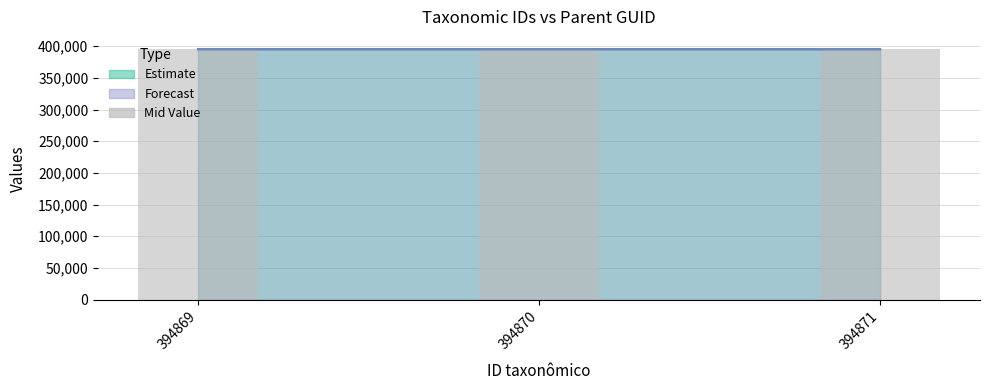

Reading left to right, transcribe all the data shown in this chart.

Estimate (upper bound): 394869=394868.0	394870=394868.0	394871=394868.0
Forecast (line): 394869=394869.0	394870=394870.0	394871=394871.0
Mid Value (bar): 394869=394868.5	394870=394869.0	394871=394869.5